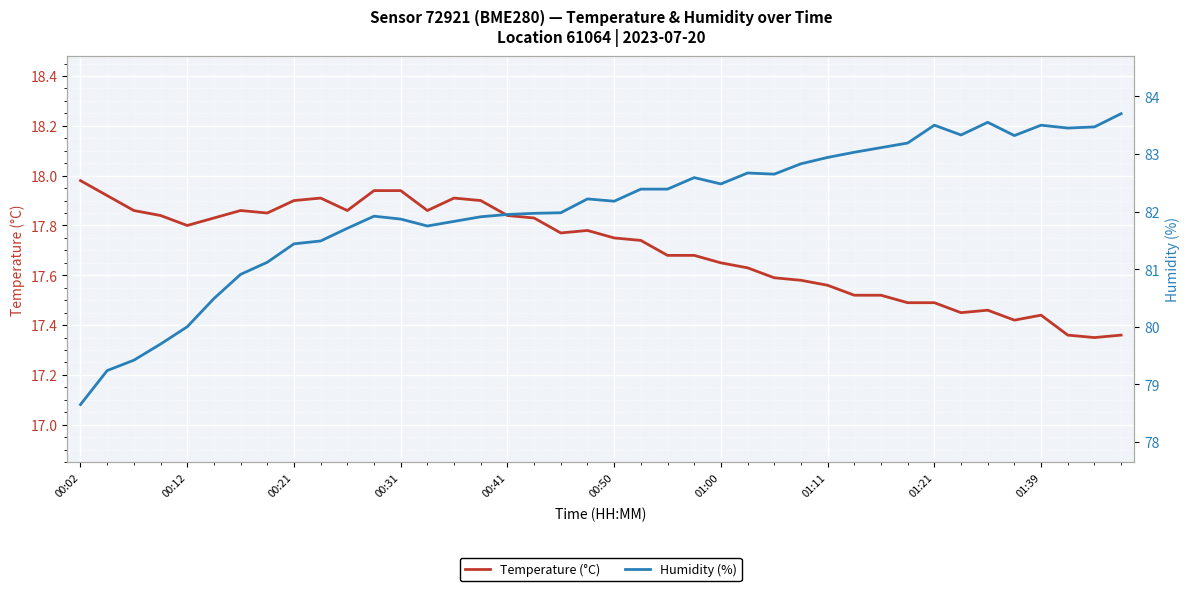

What is the sum of the Temperature (°C) values at 36 and 15?

35.3